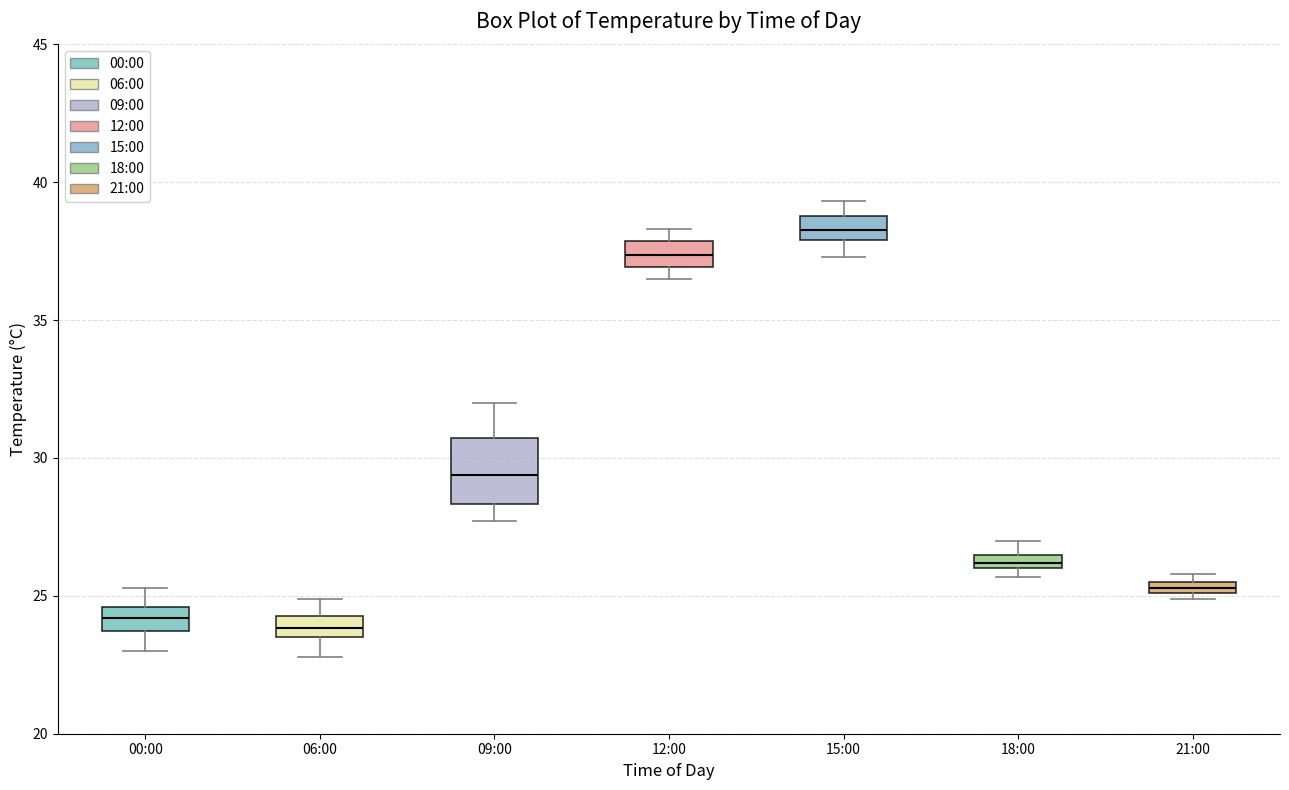

Where does the upper whisker of the box for 09:00 end on the y-axis? The values are not printed on the chart, so give them approximately, as read against the axis.

32.0